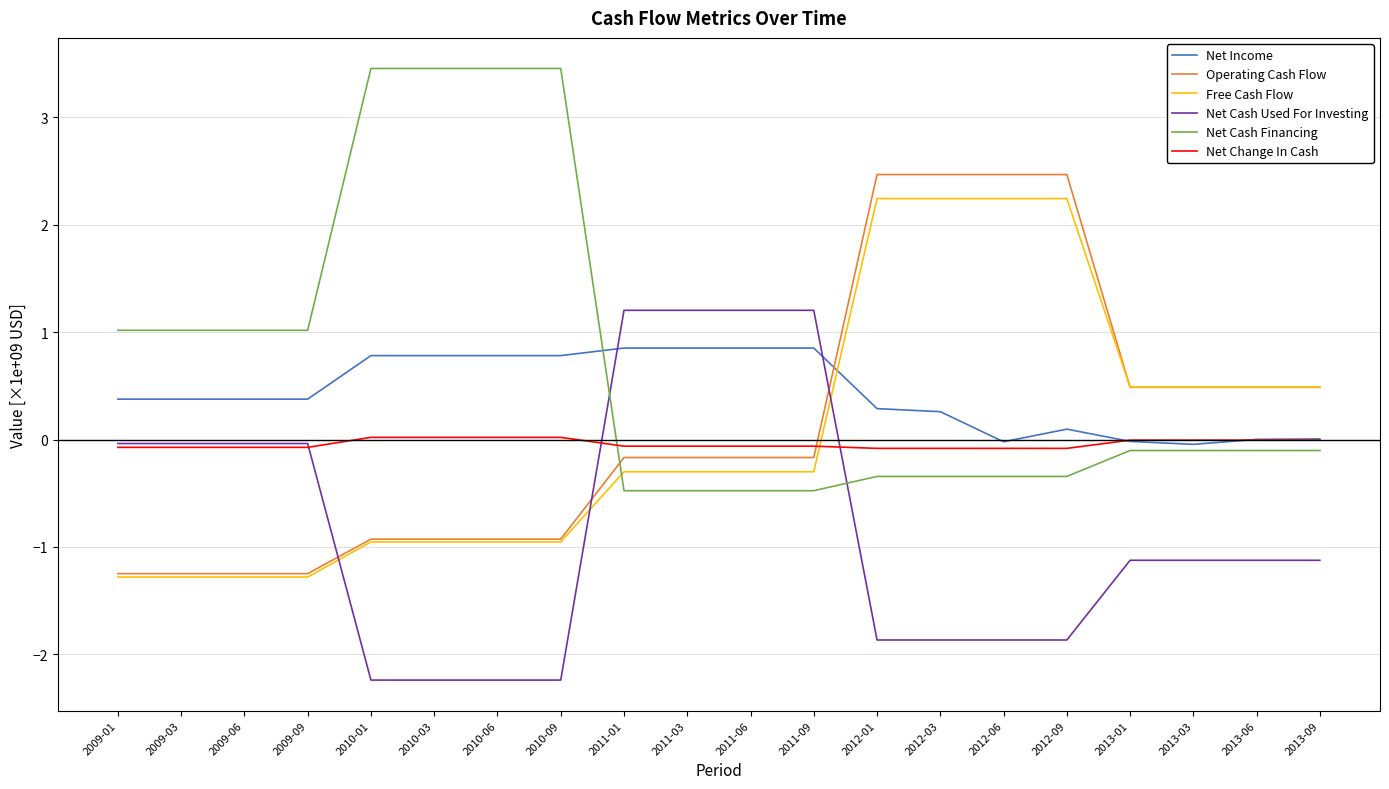

How many values in the Net Cash Used For Investing series exceed -1?

8